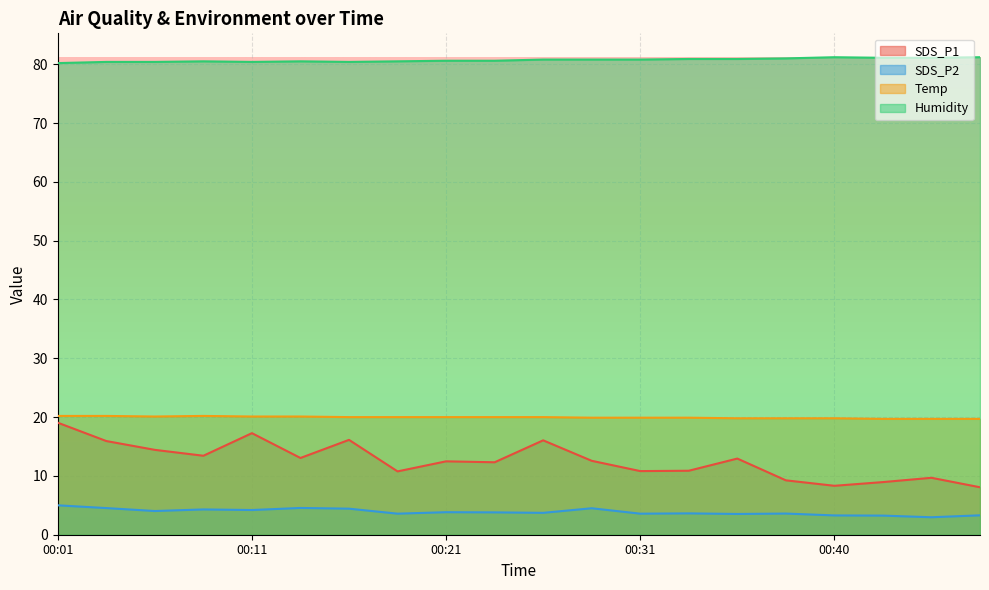

What is the spread (max minus min) of values at 00:21?

76.8